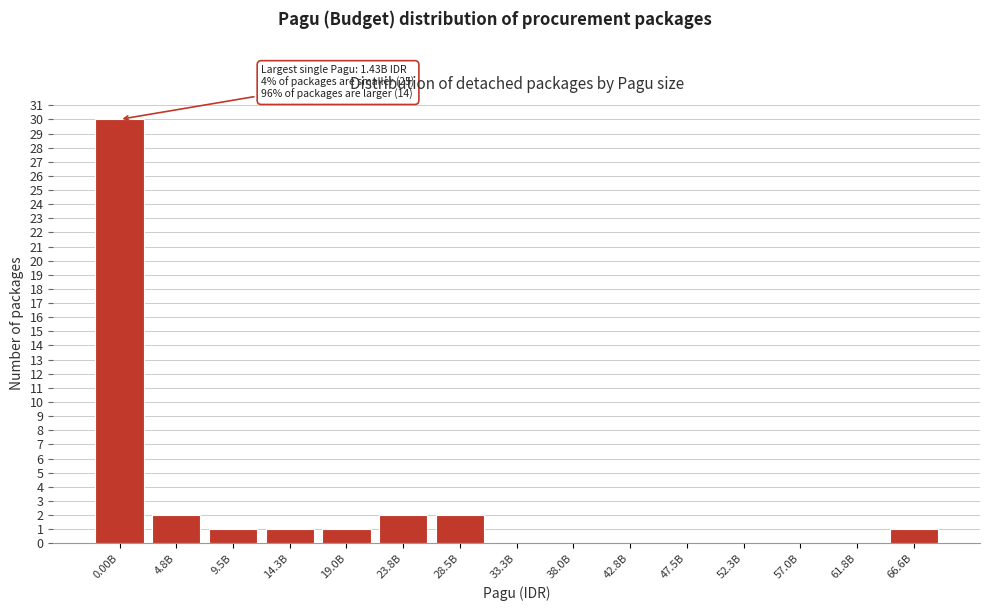

Reading left to right, transcribe all the data shown in this chart.

0.00B=30	4.8B=2	9.5B=1	14.3B=1	19.0B=1	23.8B=2	28.5B=2	33.3B=0	38.0B=0	42.8B=0	47.5B=0	52.3B=0	57.0B=0	61.8B=0	66.6B=1